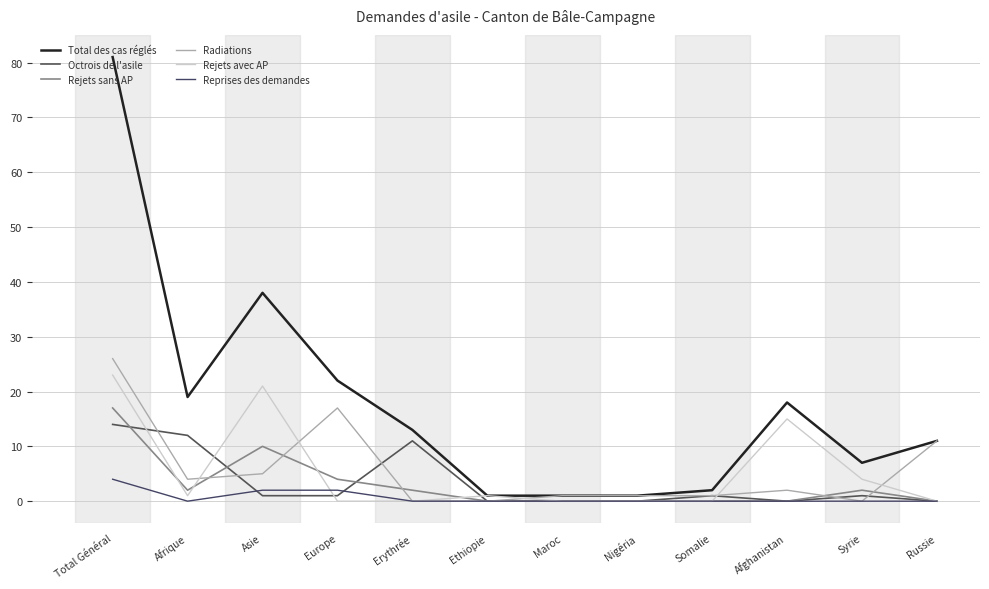

Which series has the largest range (max minus min)?

Total des cas réglés